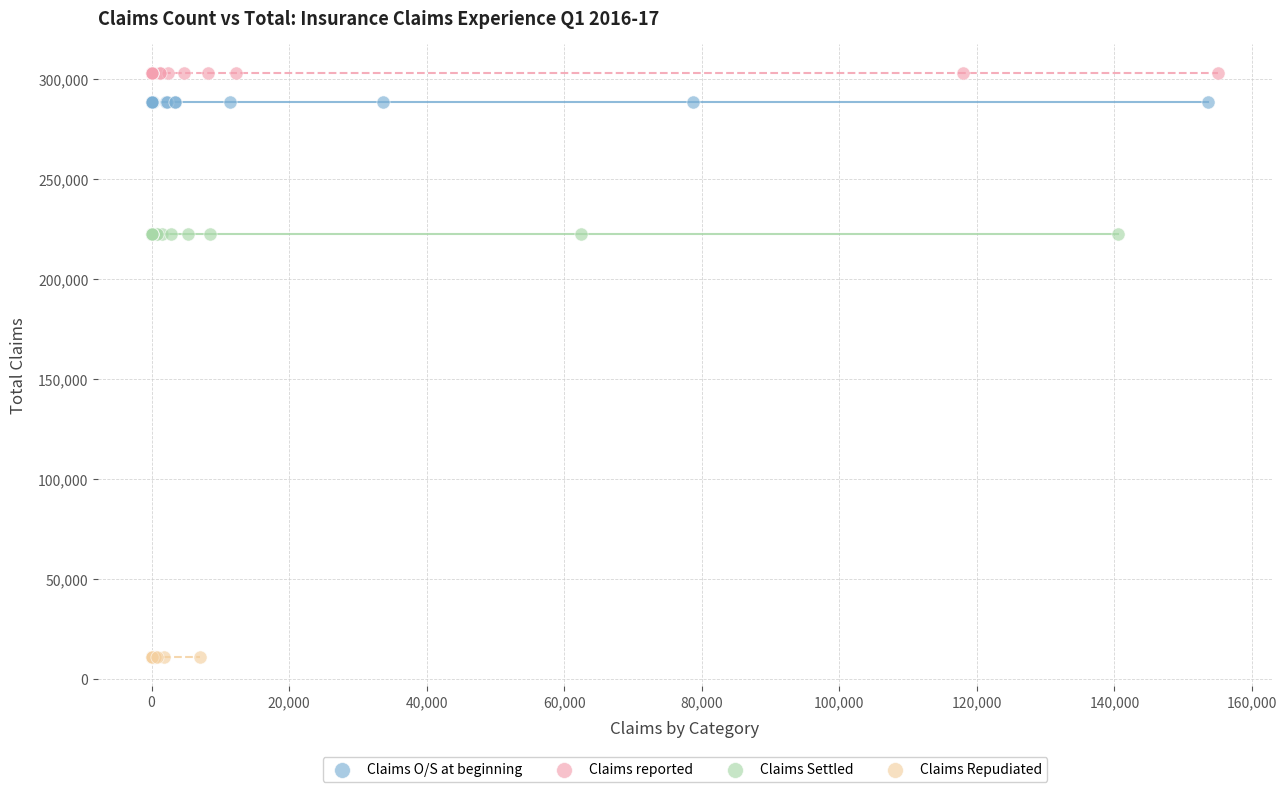

Which series contains the lowest Y value?

Claims Repudiated